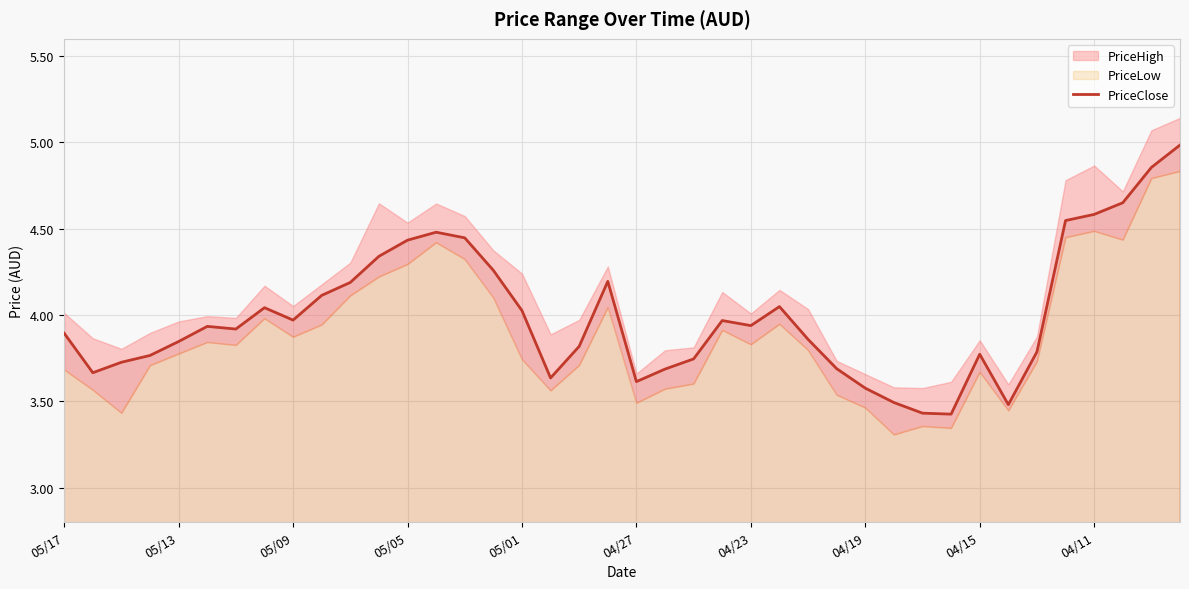

What is the highest value of the PriceClose series?

5.0